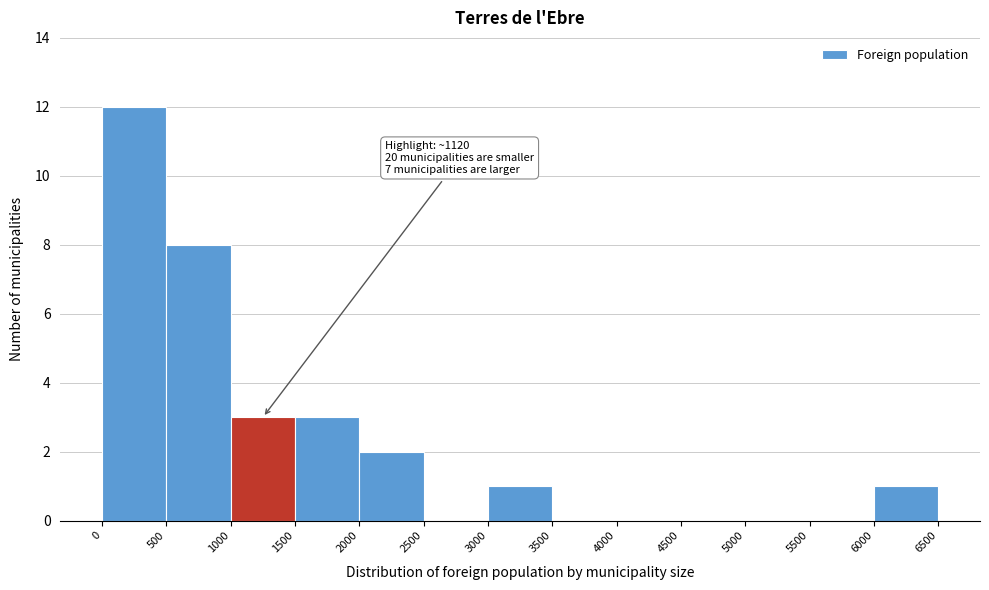

Over which range of the x-axis is the bar tallest?

0 to 500